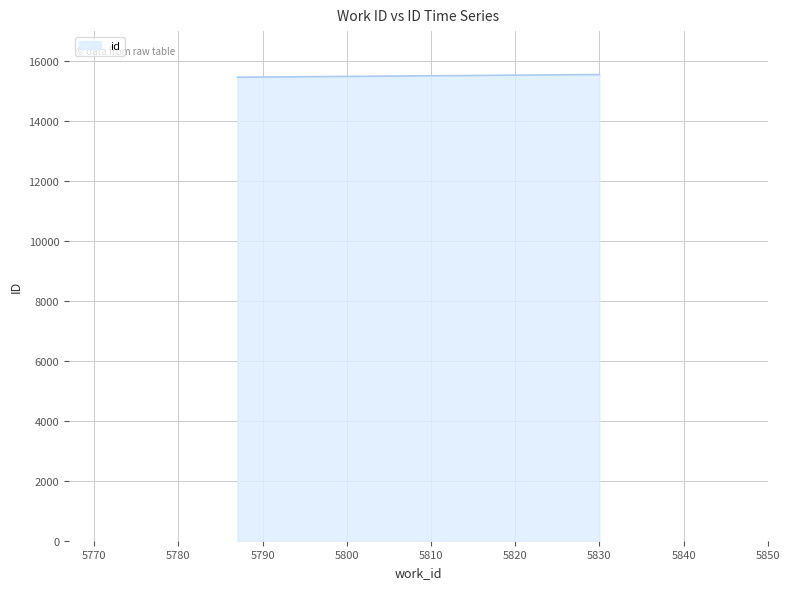

Between 5787 and 5787, which is larger?

5787